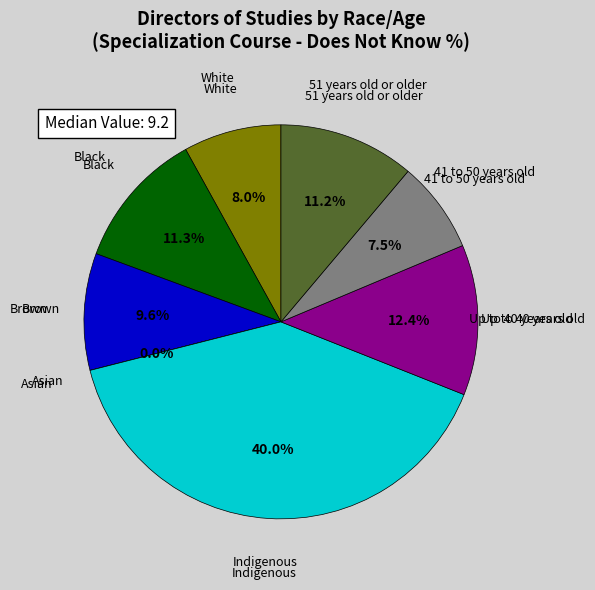

Which slice is the smallest?

Asian